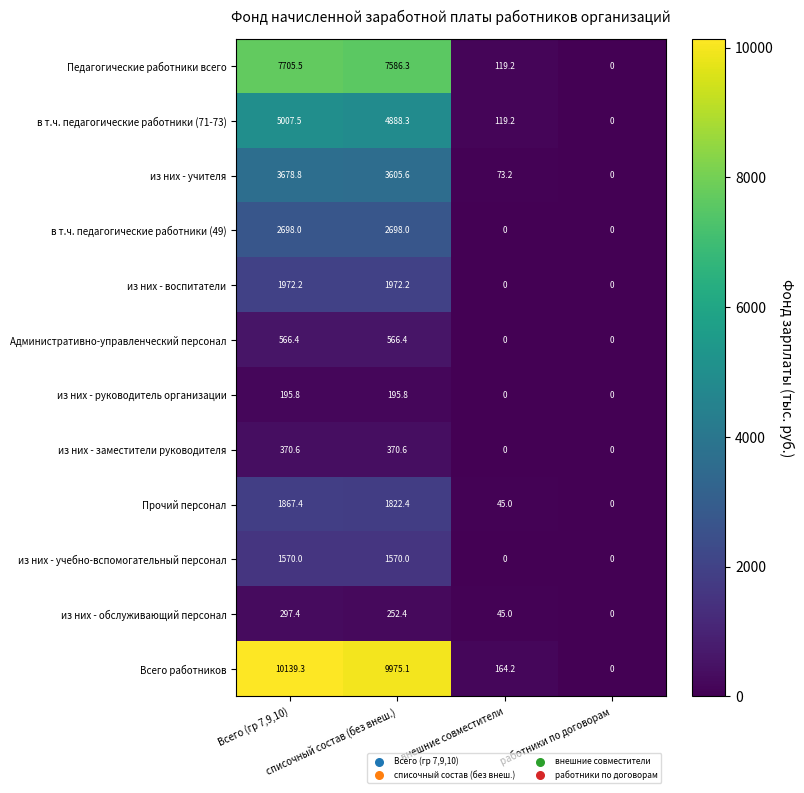

What is the difference between the second highest and minimum values in the в т.ч. педагогические работники (49) series?

2698.0